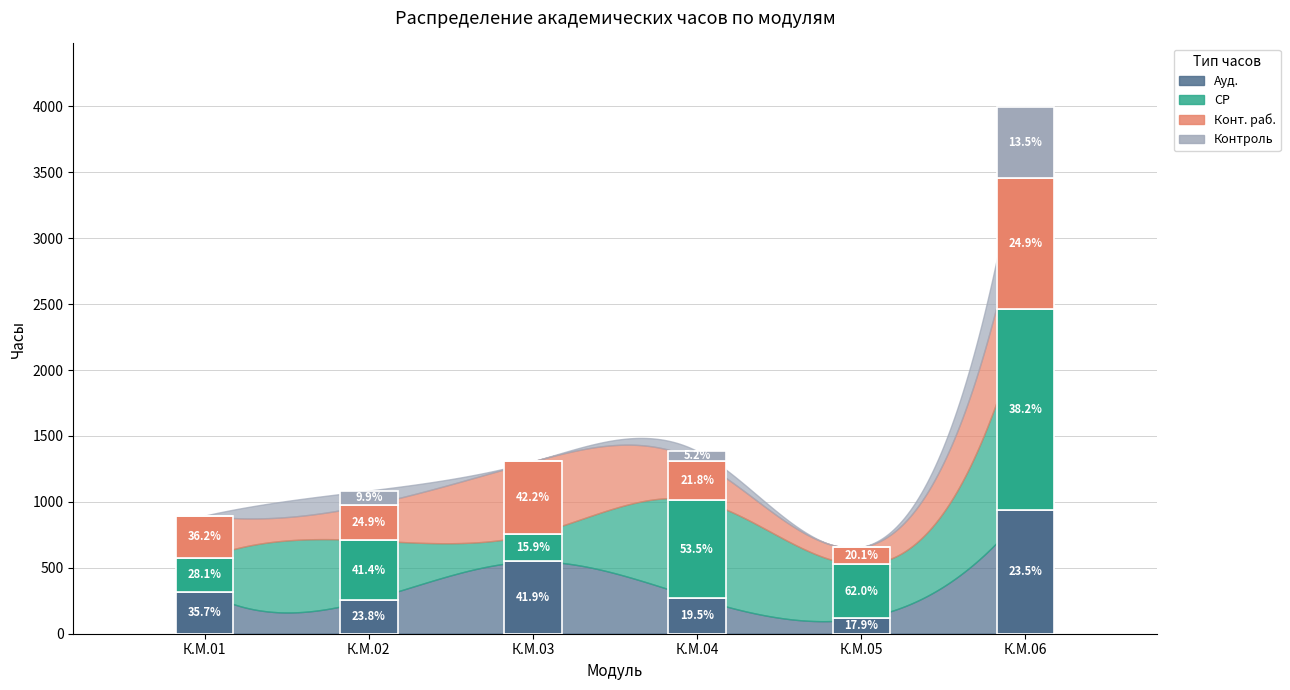

What is the sum of the Ауд. values at К.М.06 and К.М.01?

1258